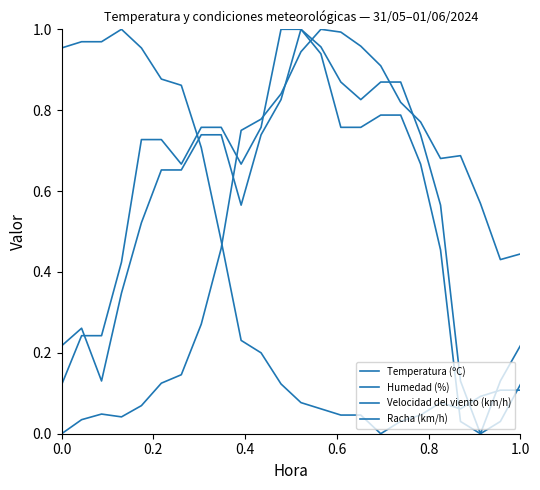

Is this an area chart (filled region under the line)?

No